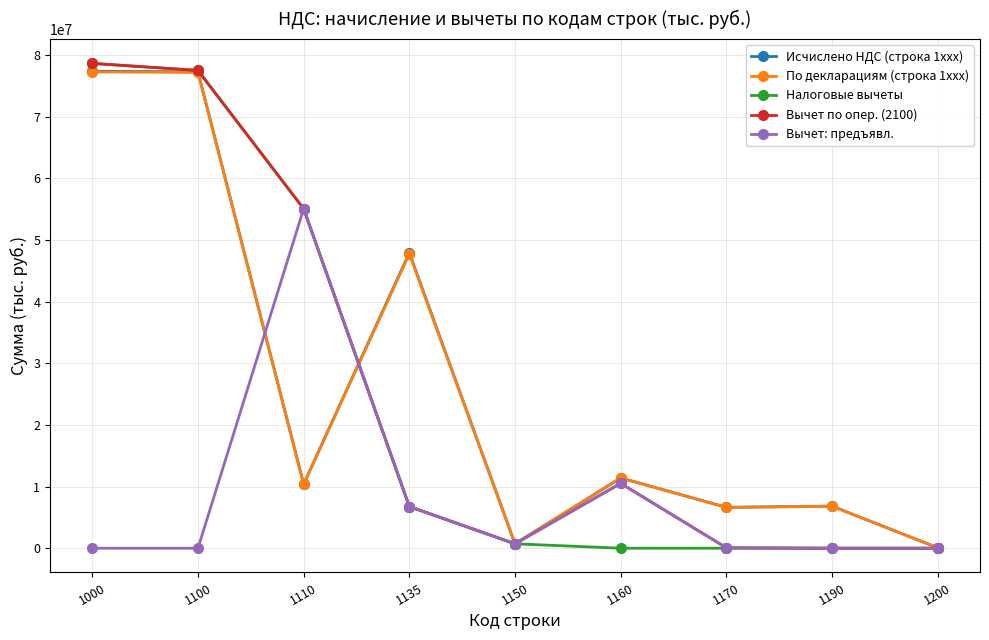

Which series changed the most between 1000 and 1110?

Исчислено НДС (строка 1xxx)